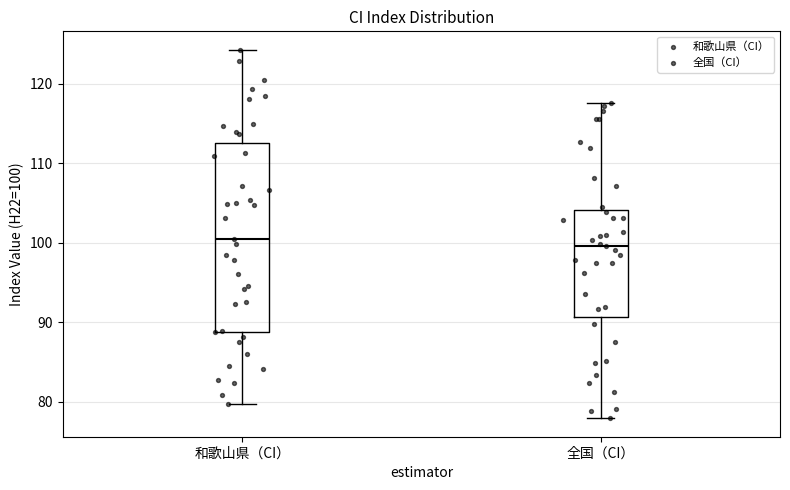

Where does the lower whisker of the box for 和歌山県（CI） end on the y-axis? The values are not printed on the chart, so give them approximately, as read against the axis.

80